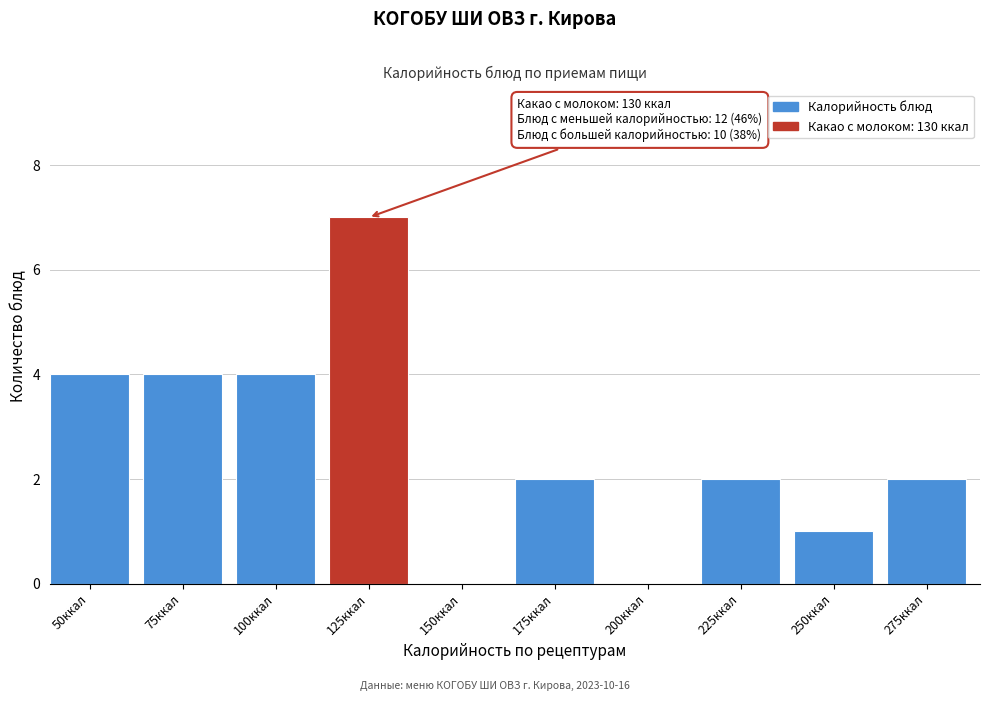

Reading left to right, what are all the values shown in this chart?

50ккал=4	75ккал=4	100ккал=4	125ккал=7	150ккал=0	175ккал=2	200ккал=0	225ккал=2	250ккал=1	275ккал=2